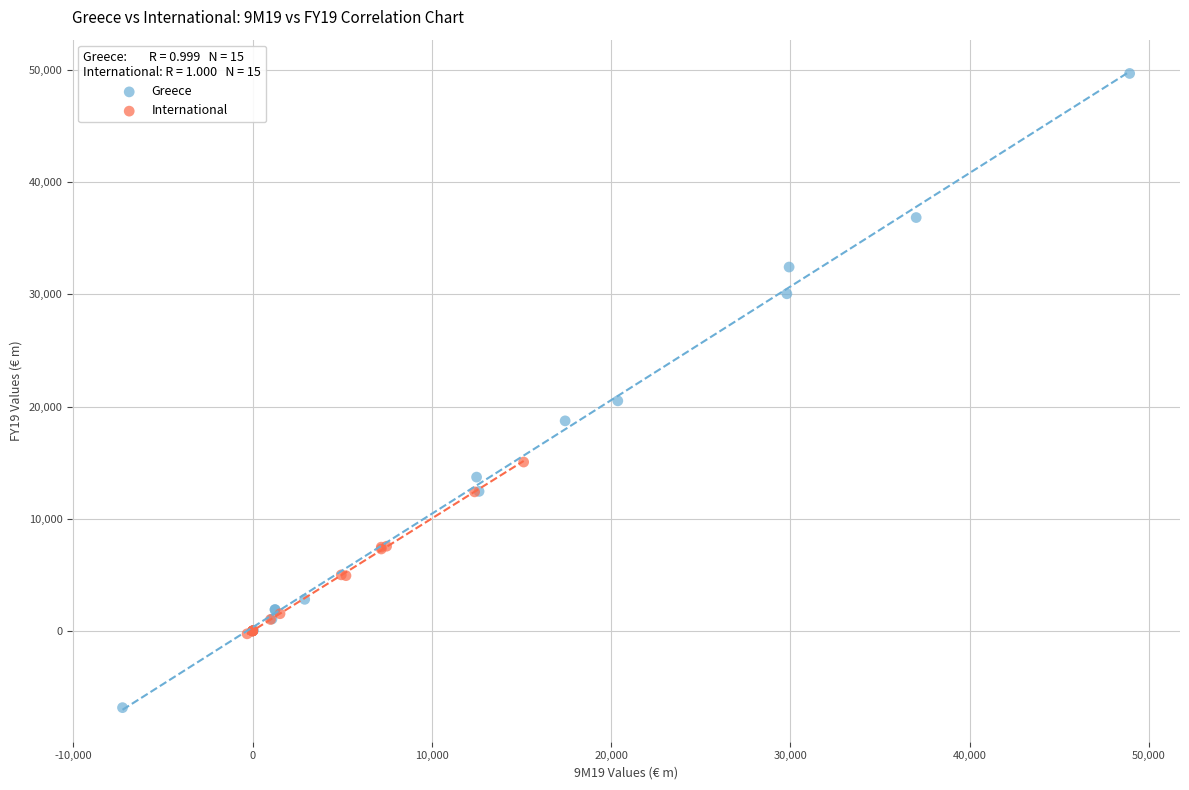

Which series has the widest spread of Y values?

Greece